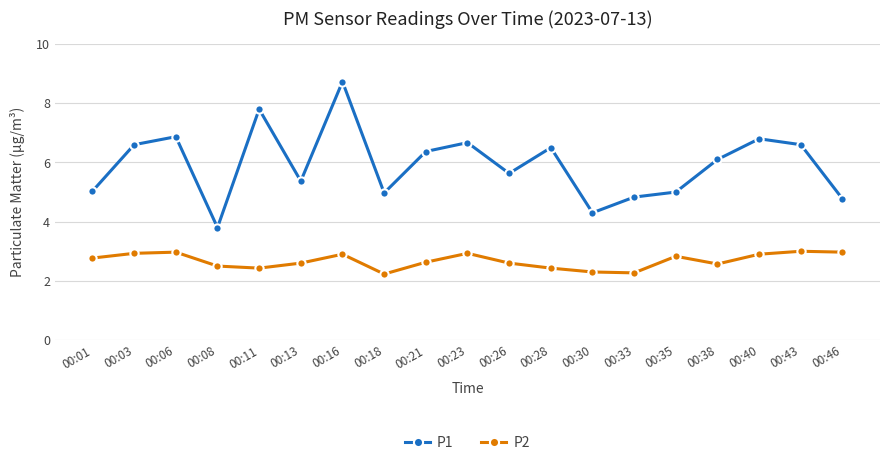

What is the maximum value shown in the chart?

8.7